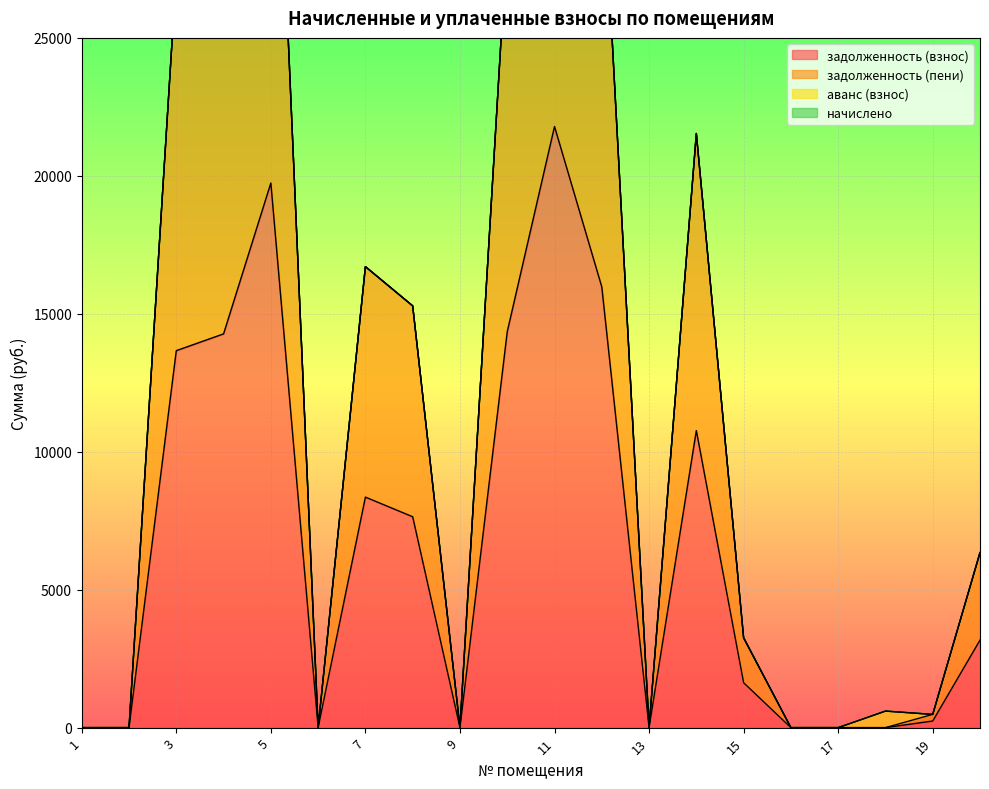

Which series has the widest spread of values?

задолженность (пени)